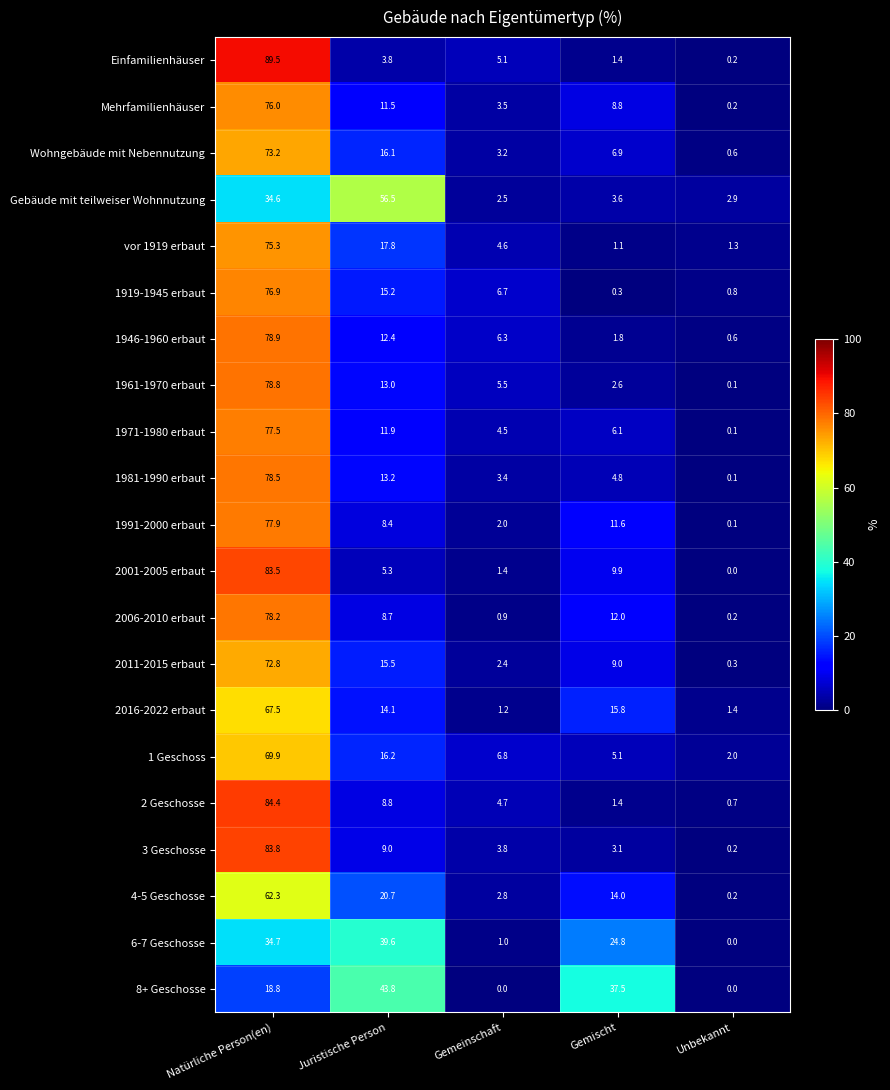

What is the highest value of the 2 Geschosse series?

84.4